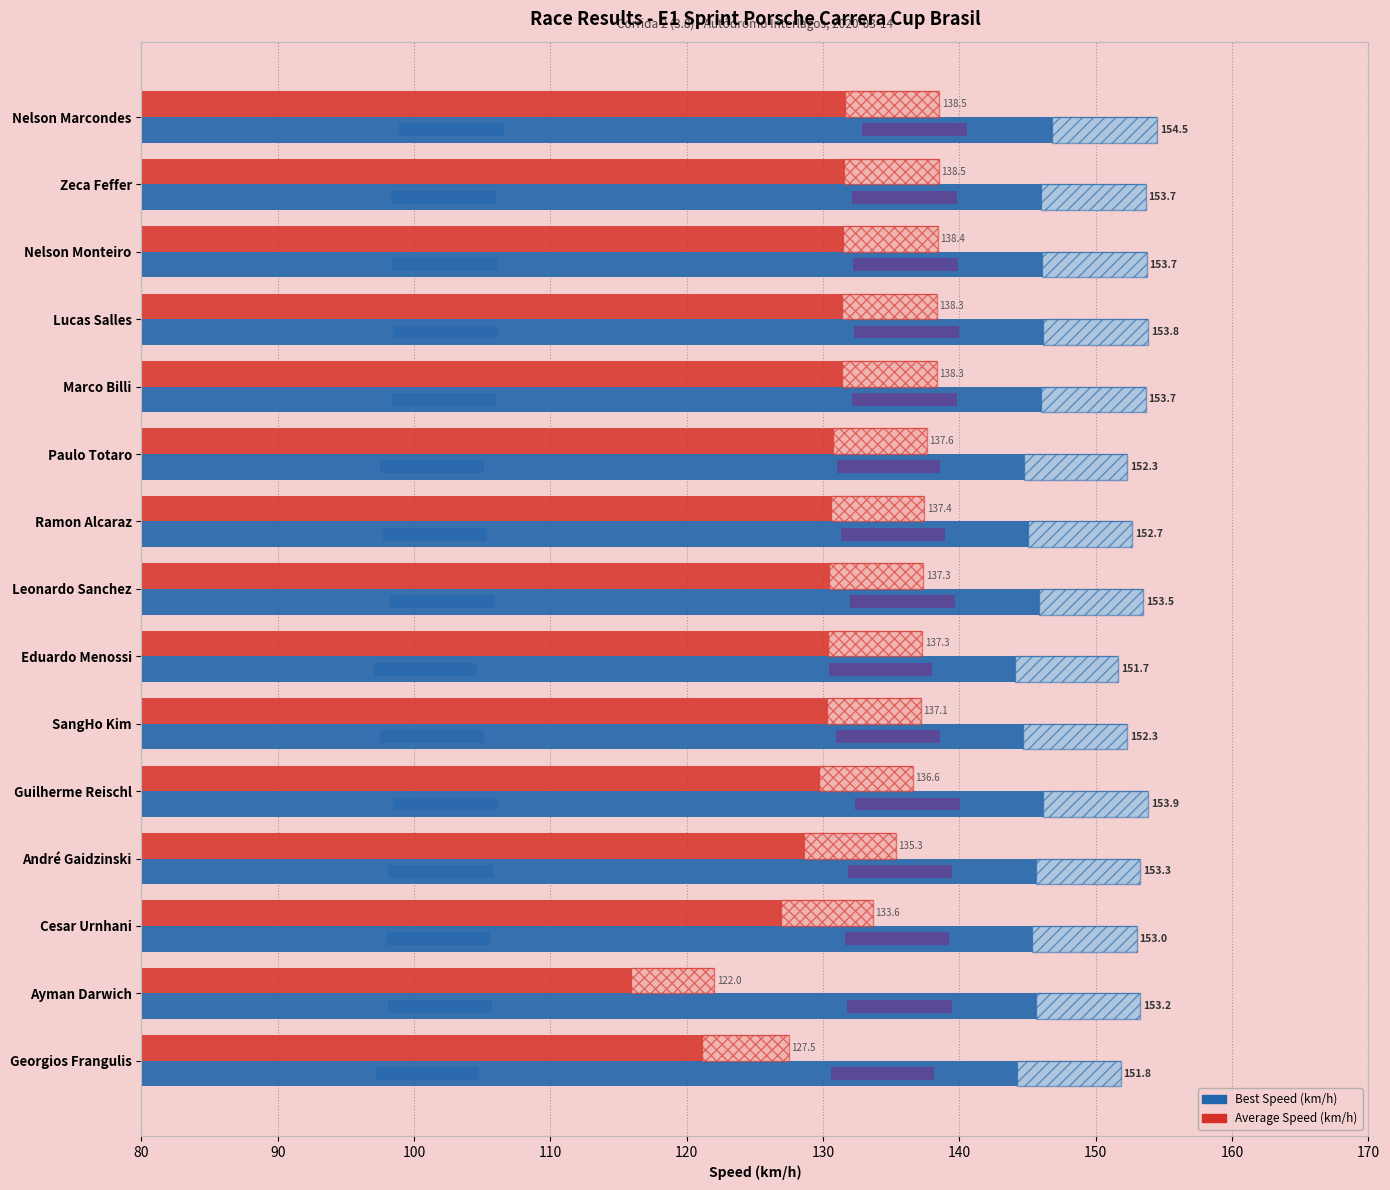

Is the value of Average Speed (km/h) at Leonardo Sanchez greater than the value of Best Speed (km/h) at Cesar Urnhani?

No